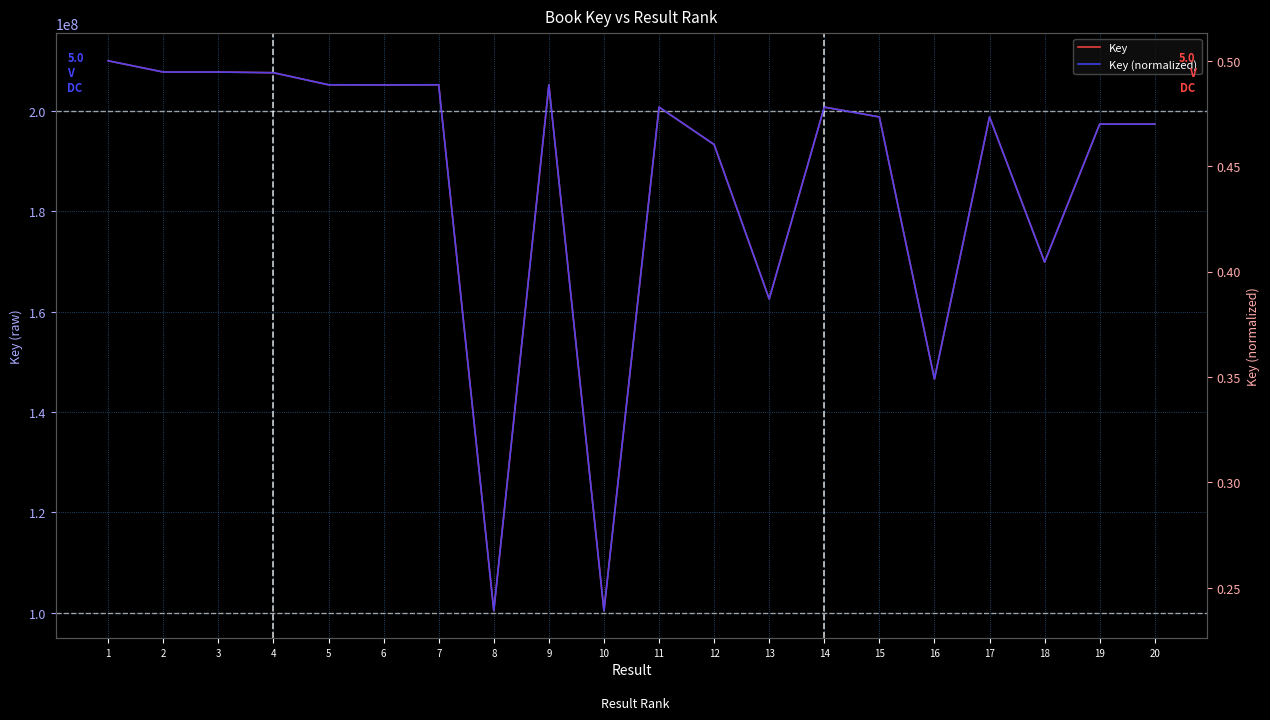

What is the difference between the maximum and minimum values in the Key (normalized) series?

0.3